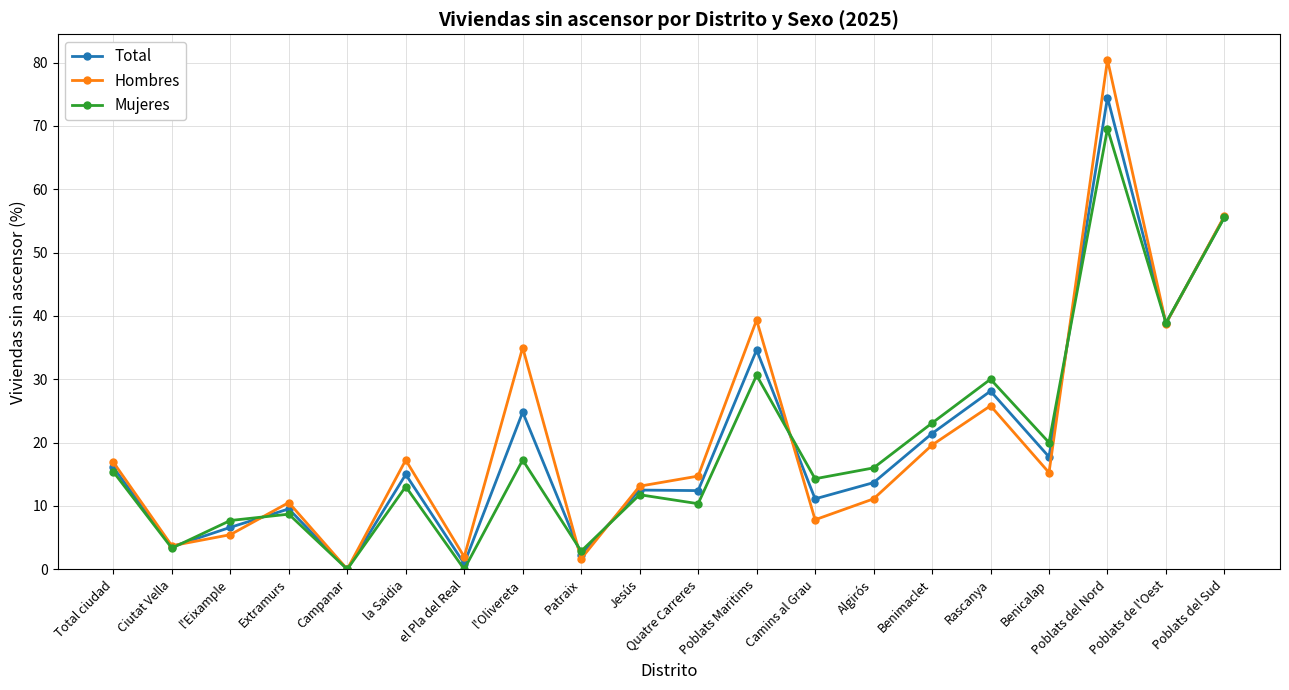

Rank the series at l'Eixample from highest to lowest value.

Mujeres, Total, Hombres